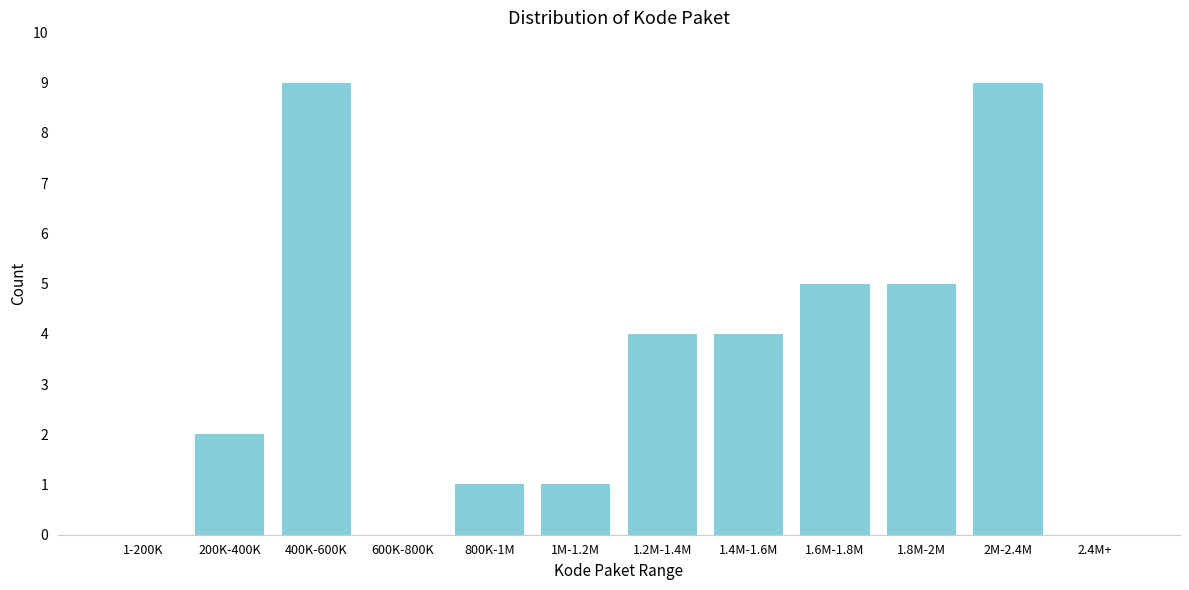

Reading right to left, list all the values displayed in this chart.

2.4M+=0	2M-2.4M=9	1.8M-2M=5	1.6M-1.8M=5	1.4M-1.6M=4	1.2M-1.4M=4	1M-1.2M=1	800K-1M=1	600K-800K=0	400K-600K=9	200K-400K=2	1-200K=0